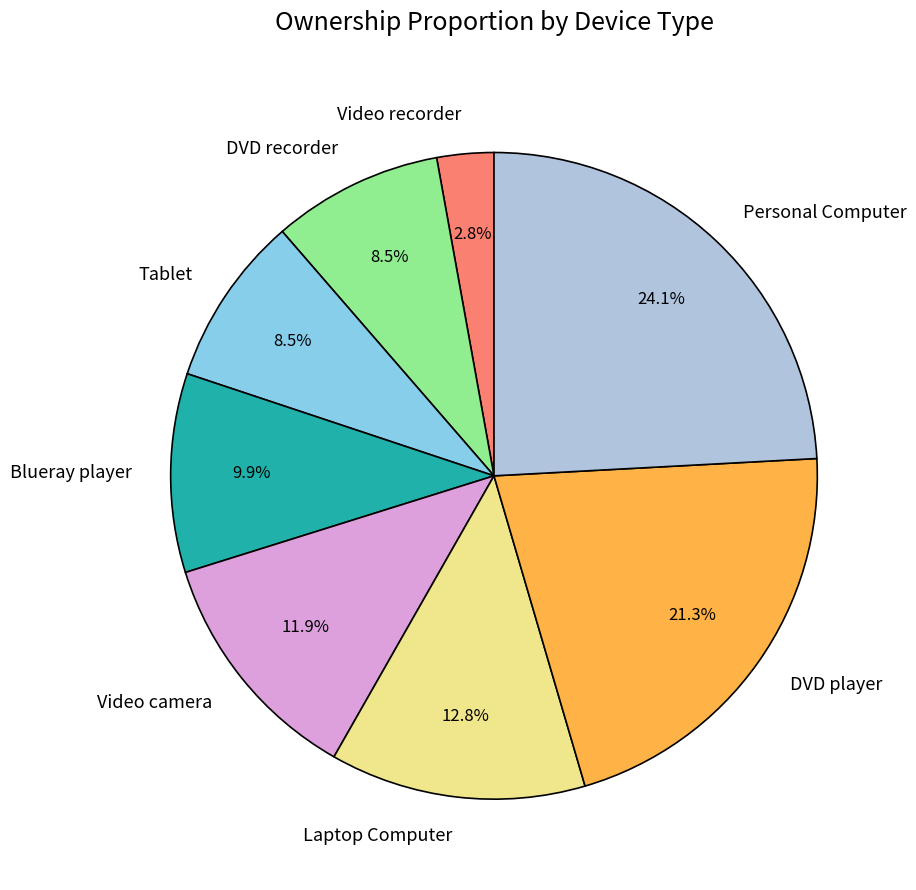

How many slices are in this pie chart?

8